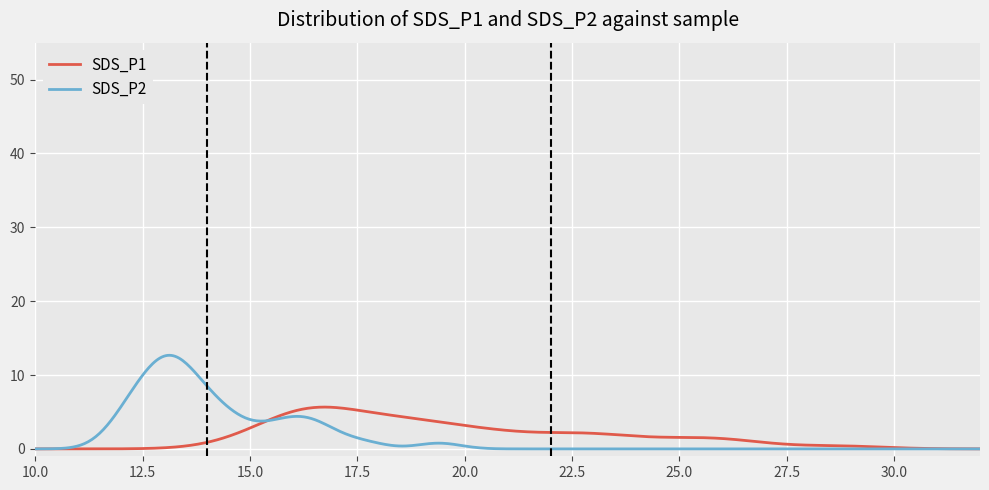

Is this an area chart (filled region under the line)?

No